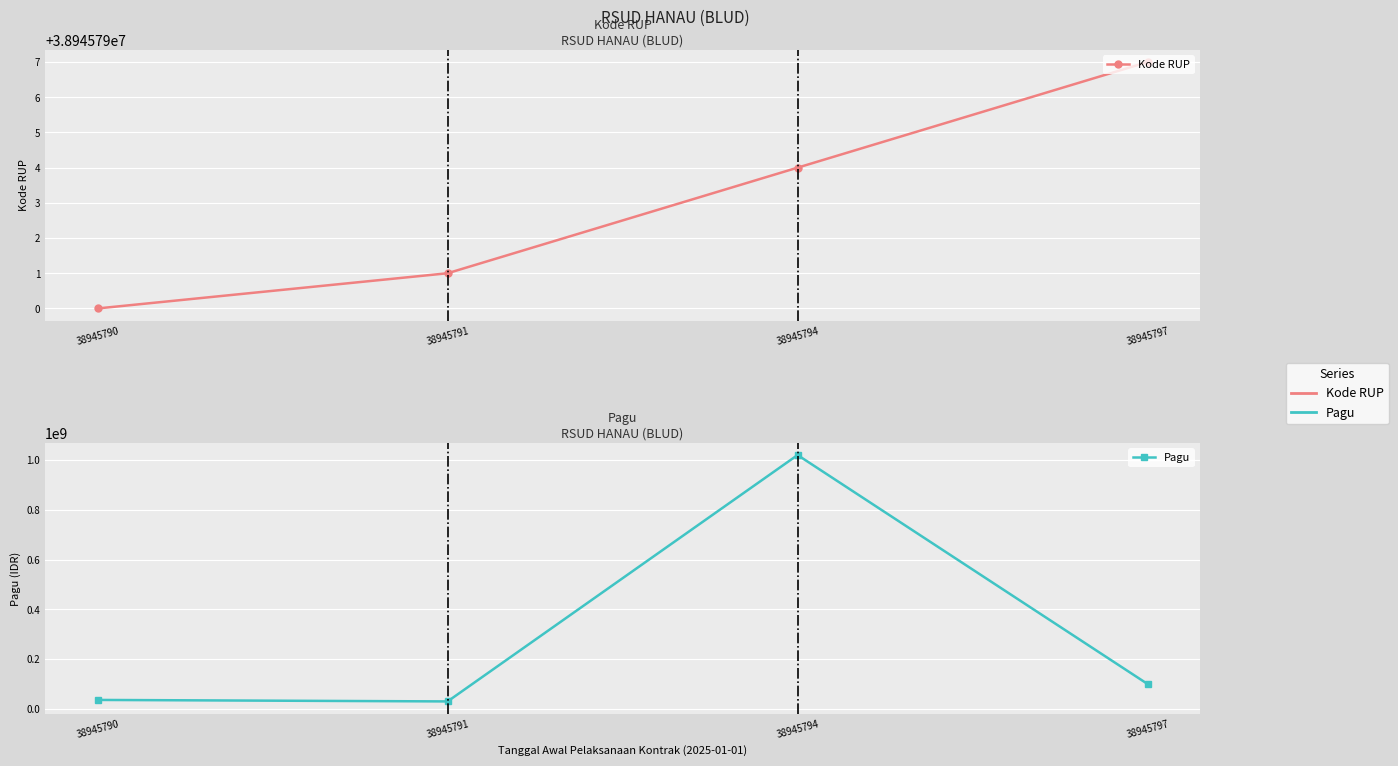

Is the value of Kode RUP at 38945794 greater than the value of Pagu at 38945790?

Yes